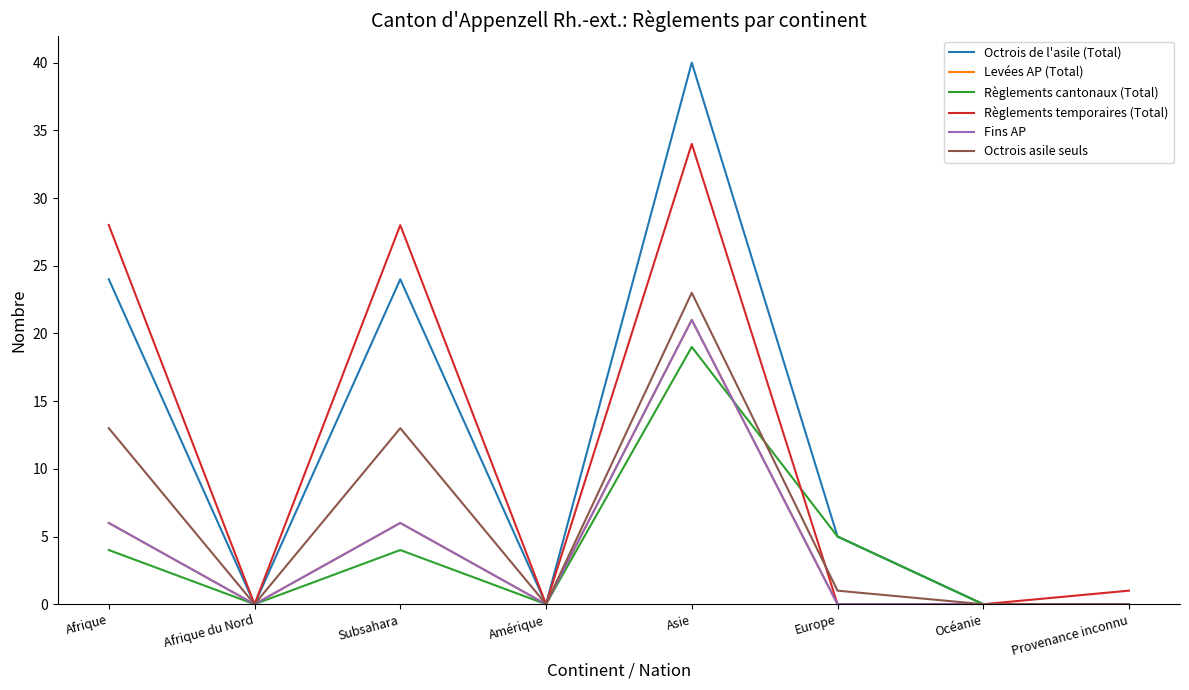

Does the chart display data point markers on the line(s)?

No